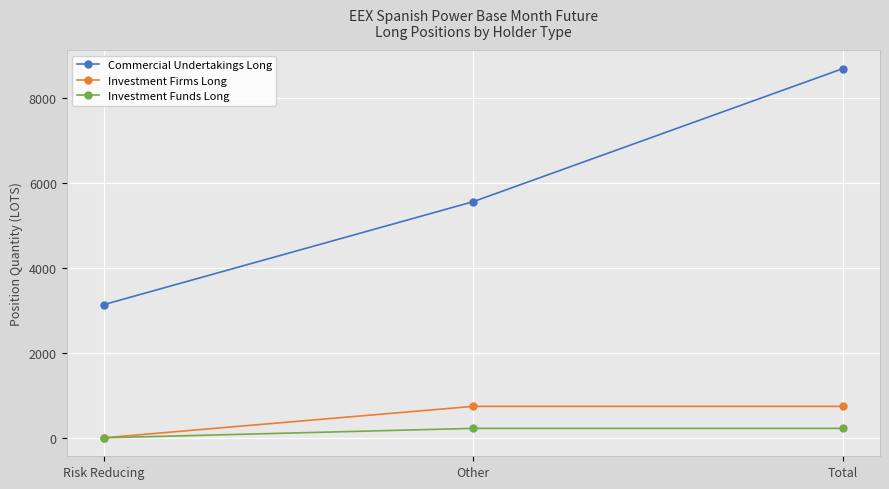

At which category is the sum across all series the highest?

Total